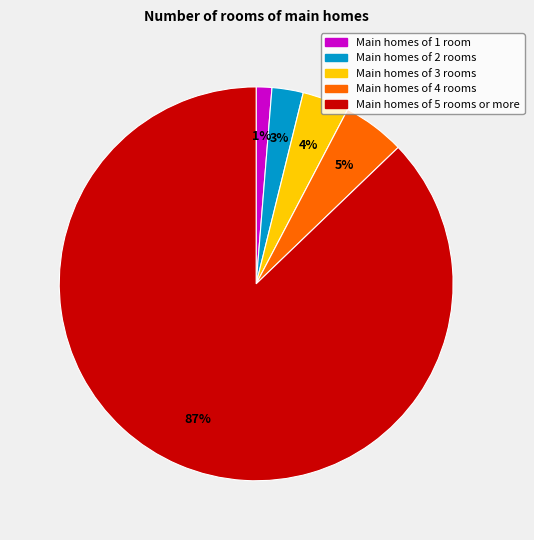

Is there a majority slice in this chart?

Yes